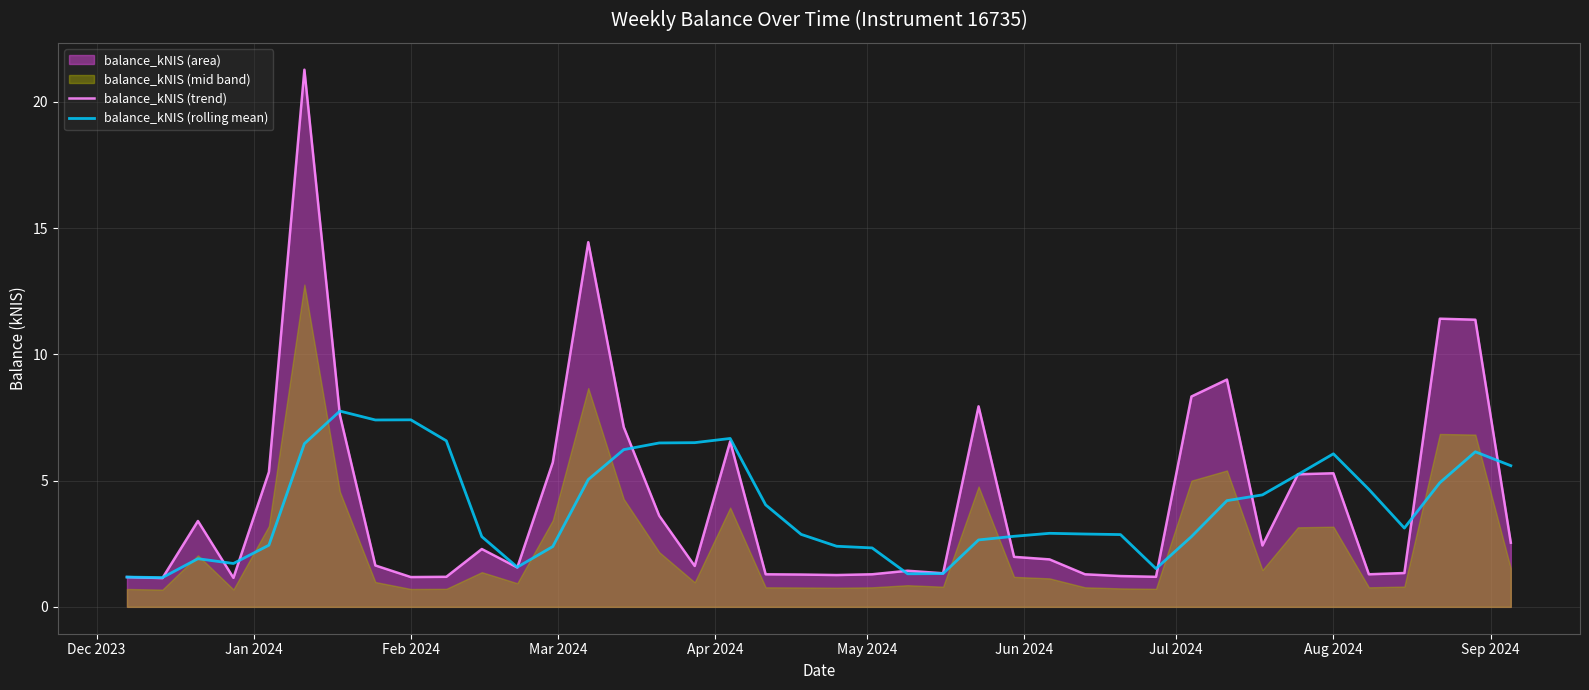

Reading left to right, what are all the values shown in this chart?

balance_kNIS (trend): 1.2	1.1	3.4	1.1	5.3	21.3	7.6	1.6	1.2	1.2	2.3	1.6	5.7	14.4	7.1	3.6	1.6	6.5	1.3	1.3	1.3	1.3	1.4	1.3	7.9	2.0	1.9	1.3	1.2	1.2	8.3	9.0	2.4	5.2	5.3	1.3	1.3	11.4	11.4	2.5
balance_kNIS (rolling mean): 1.2	1.2	1.9	1.7	2.4	6.5	7.8	7.4	7.4	6.6	2.8	1.6	2.4	5.0	6.2	6.5	6.5	6.7	4.0	2.9	2.4	2.3	1.3	1.3	2.6	2.8	2.9	2.9	2.9	1.5	2.8	4.2	4.4	5.2	6.1	4.7	3.1	4.9	6.1	5.6